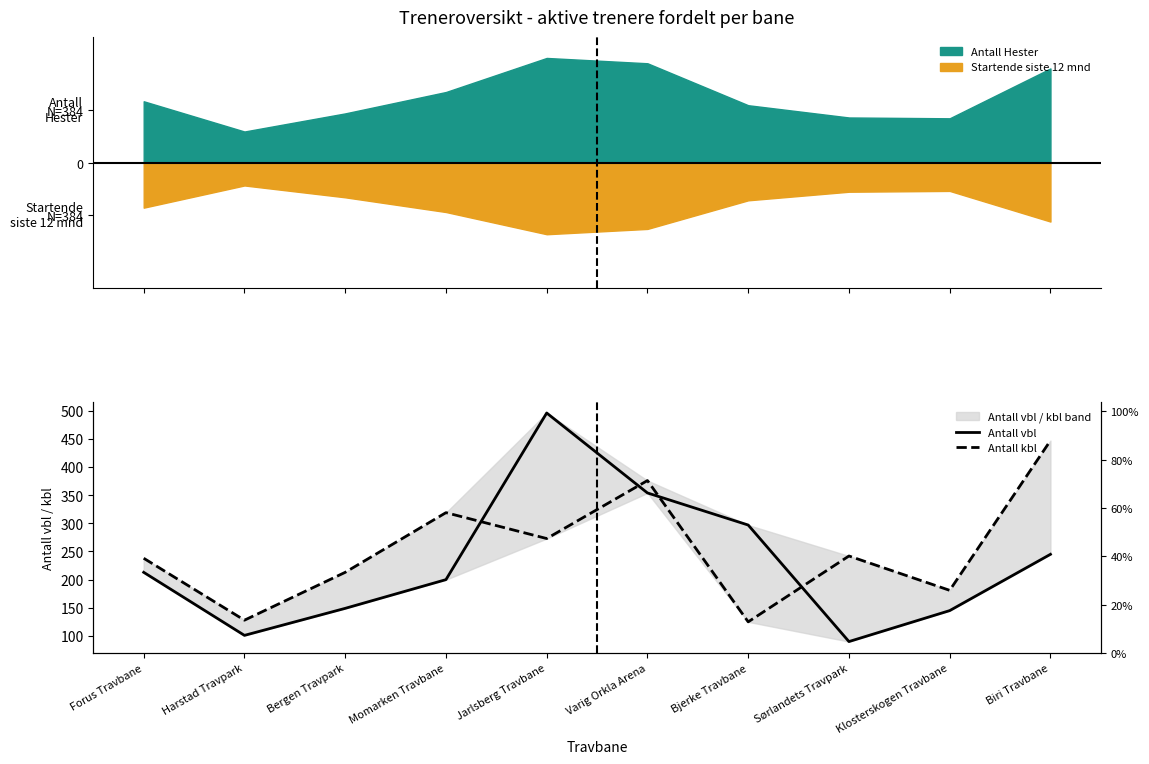

Reading left to right, list all the values displayed in this chart.

Antall vbl: Forus Travbane=213	Harstad Travpark=101	Bergen Travpark=149	Momarken Travbane=200	Jarlsberg Travbane=496	Varig Orkla Arena=354	Bjerke Travbane=297	Sørlandets Travpark=90	Klosterskogen Travbane=145	Biri Travbane=245
Antall kbl: Forus Travbane=238	Harstad Travpark=128	Bergen Travpark=213	Momarken Travbane=319	Jarlsberg Travbane=273	Varig Orkla Arena=376	Bjerke Travbane=125	Sørlandets Travpark=242	Klosterskogen Travbane=181	Biri Travbane=447